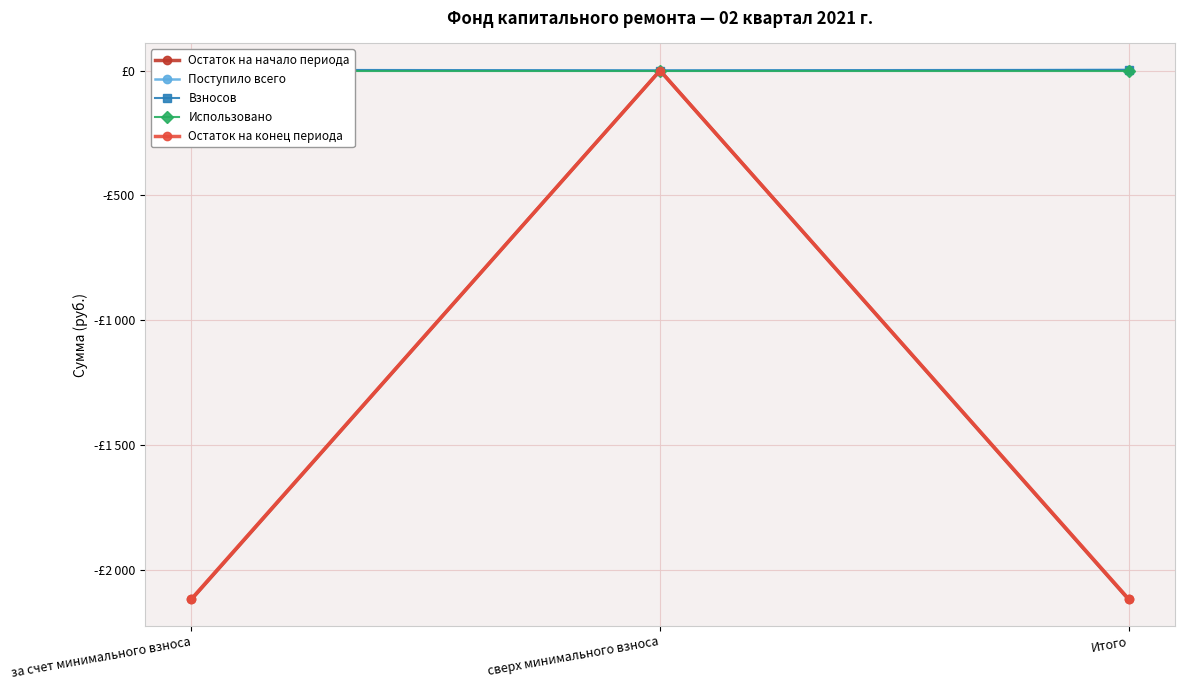

The value of Взносов at сверх минимального взноса is -1.4. True or false?

False